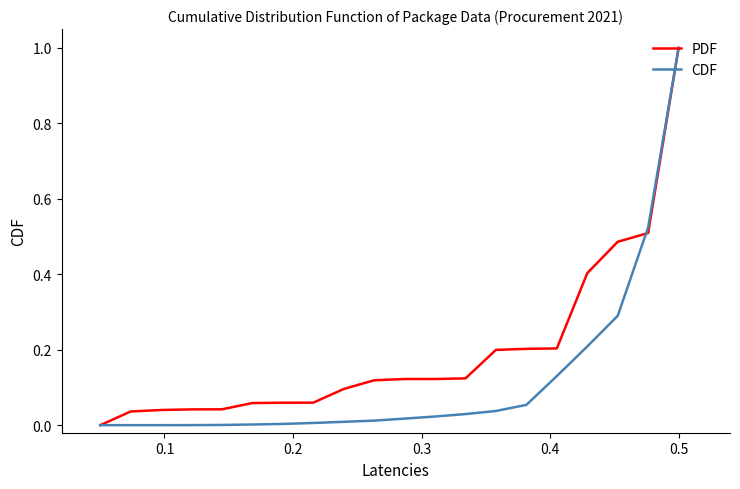

What is the maximum value shown in the chart?

1.0